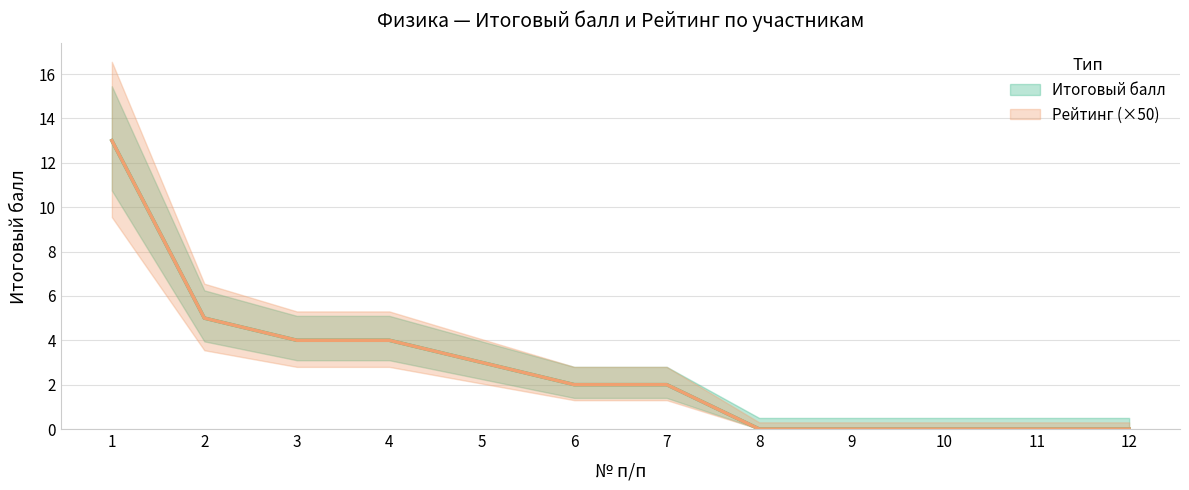

Which has a higher value, 12 or 9?

12